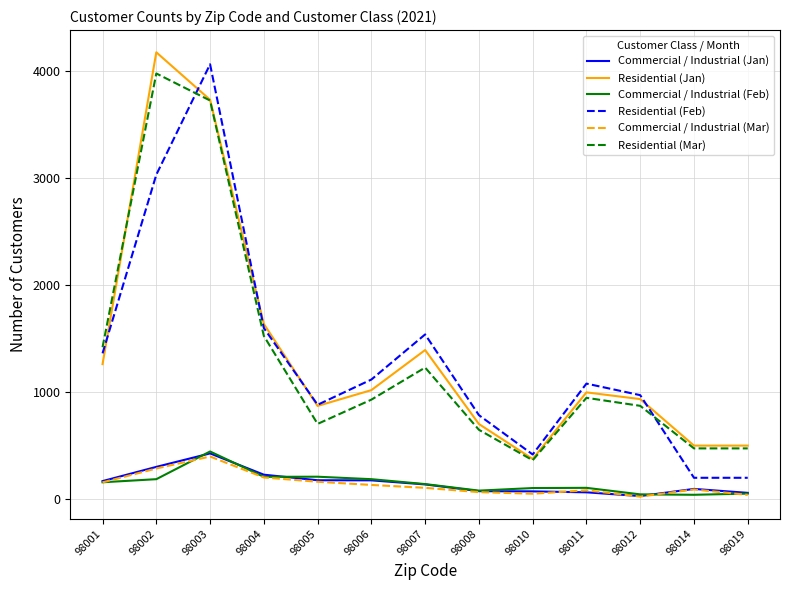

What is the total value across all series at 98007?

4516